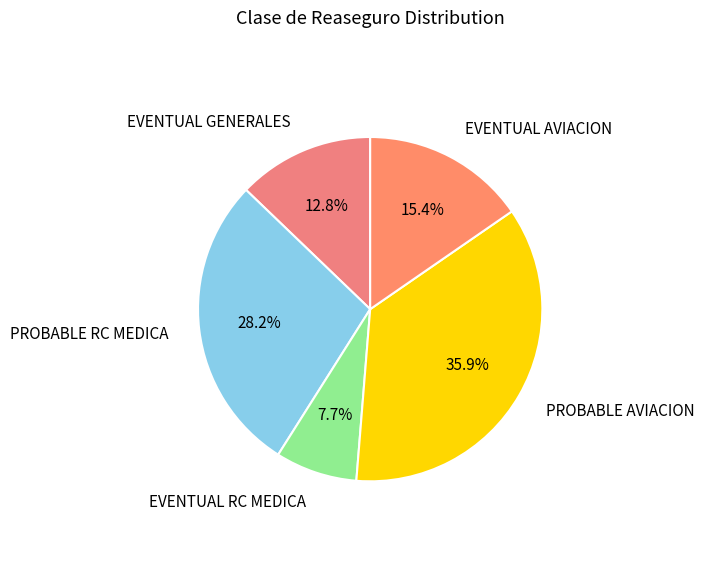

Is it true that PROBABLE AVIACION is 43% of the pie?

False